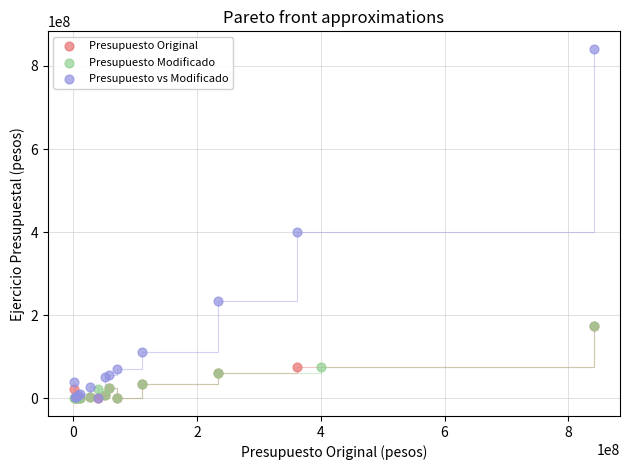

Which series contains the highest Y value?

Presupuesto vs Modificado